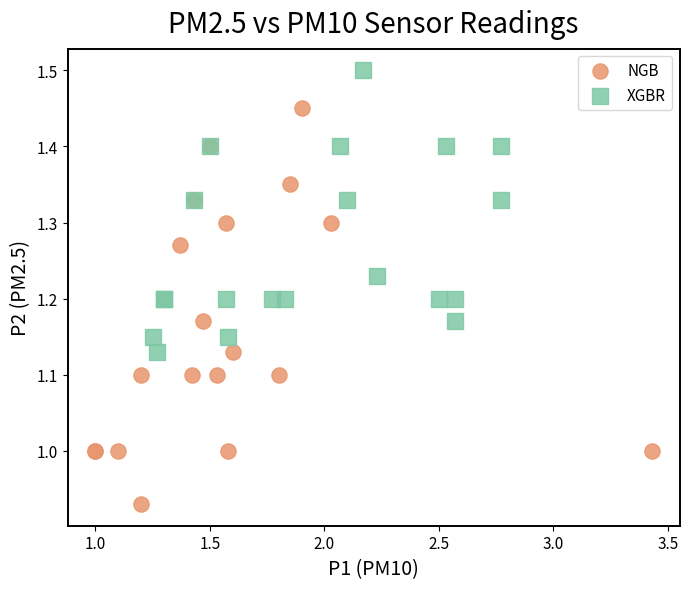

Which series contains the lowest Y value?

NGB